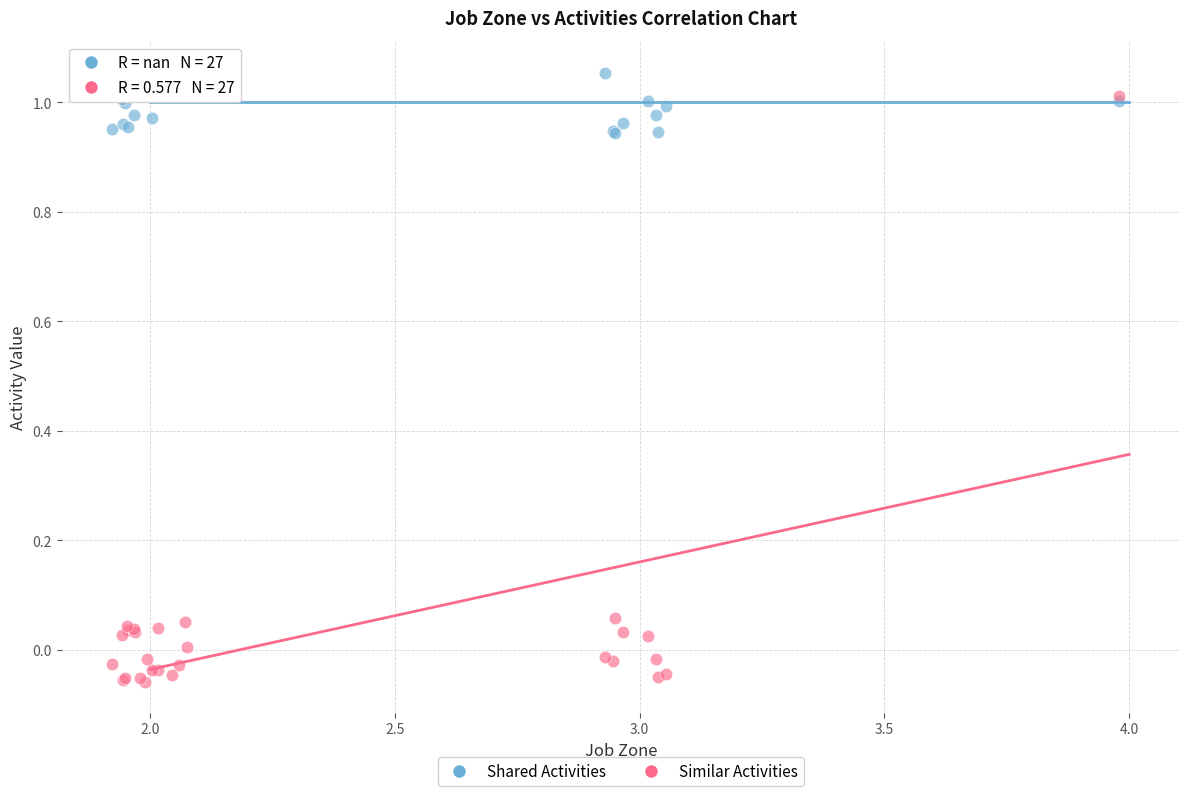

What are all the series names shown in the legend?

Shared Activities, Similar Activities